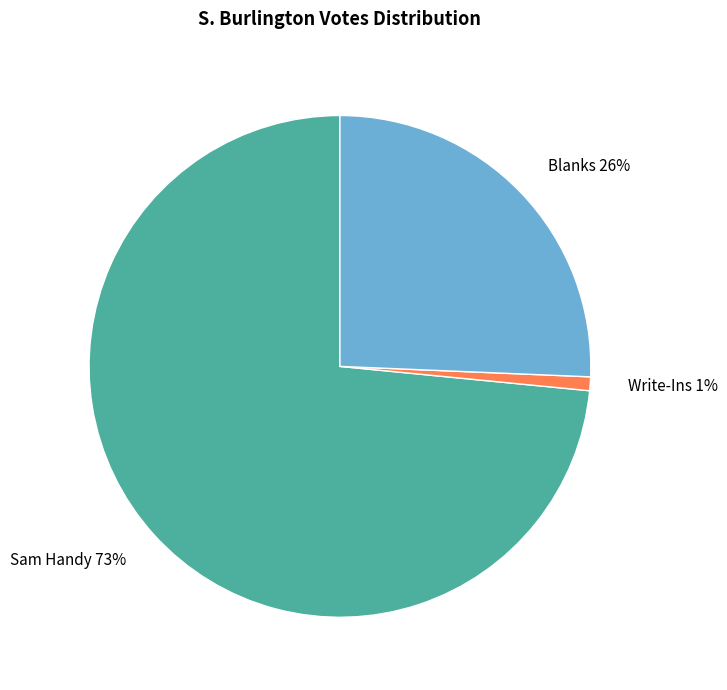

To the nearest percent, what portion does Write-Ins represent?

1%